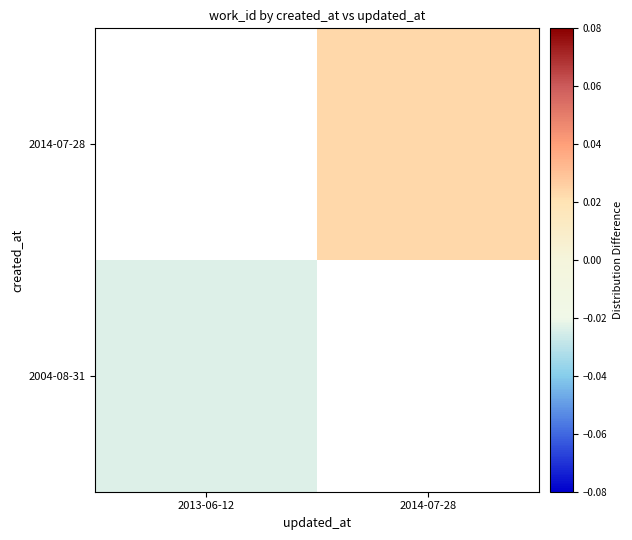

Is the value of 2004-08-31 at 2013-06-12 greater than the value of 2014-07-28 at 2014-07-28?

No